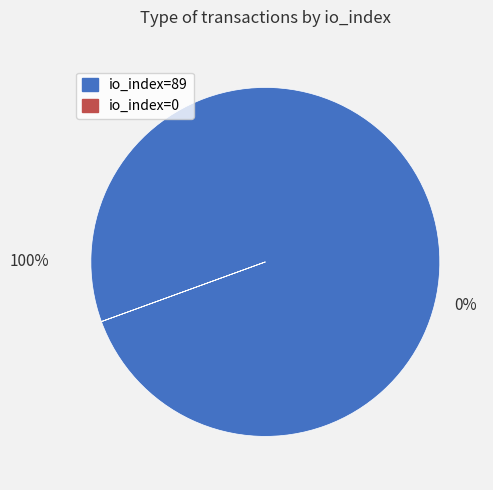

Is io_index=89 the majority of the pie?

Yes